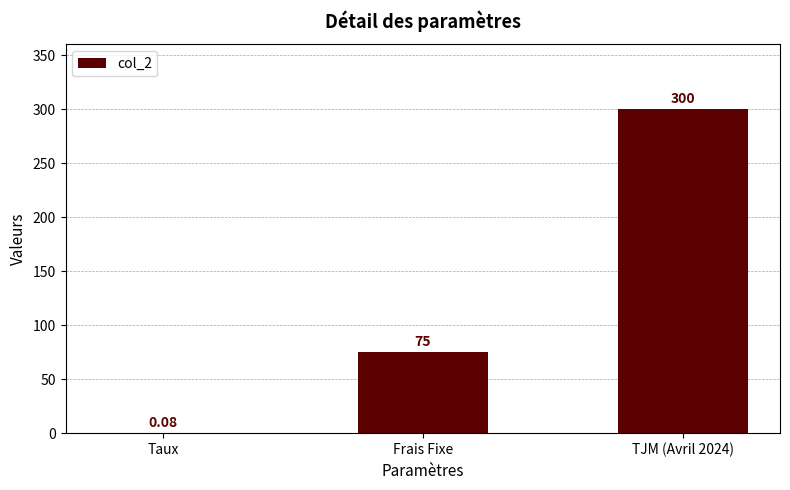

Where is the data nearest to the value 150?

Frais Fixe